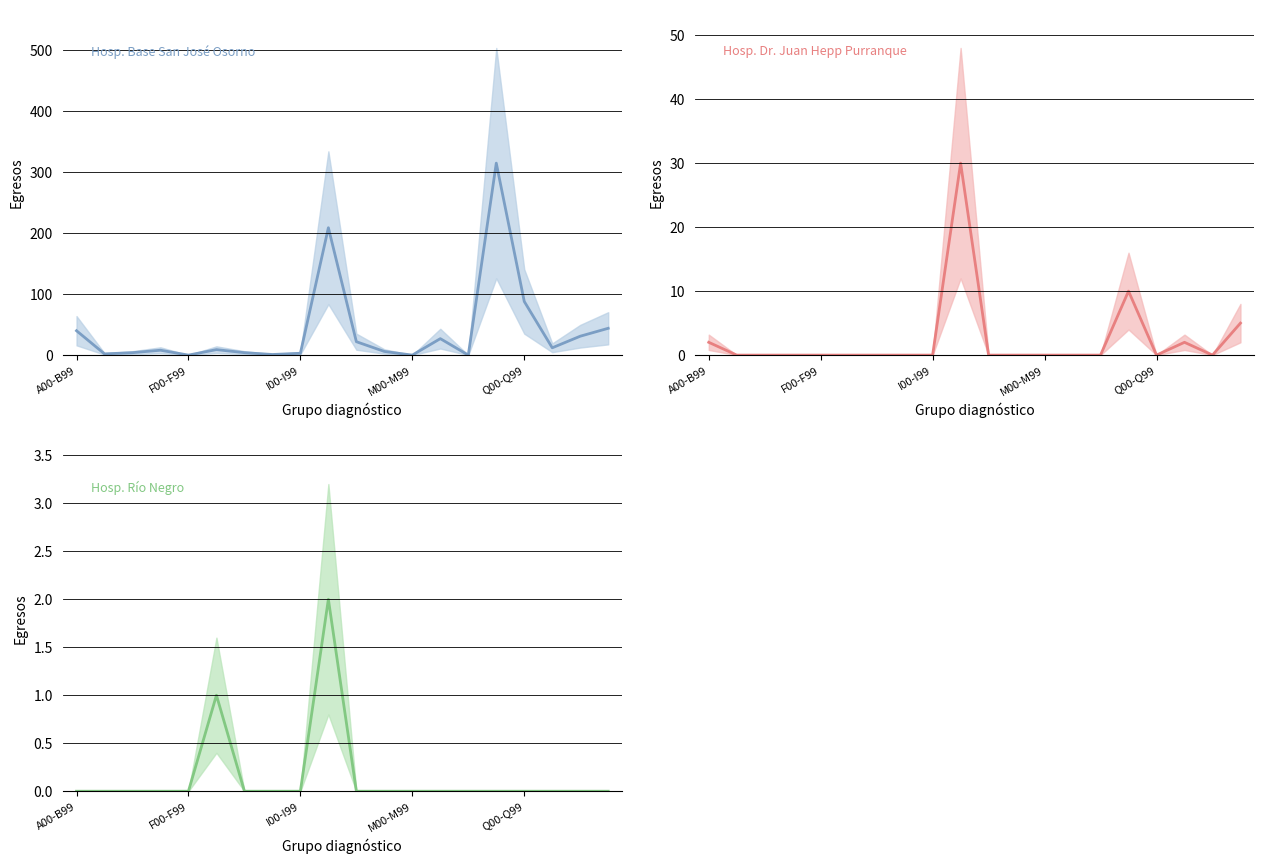

True or false: Hosp. Dr. Juan Hepp Purranque and Hosp. Base San José Osorno cross at least once.

False